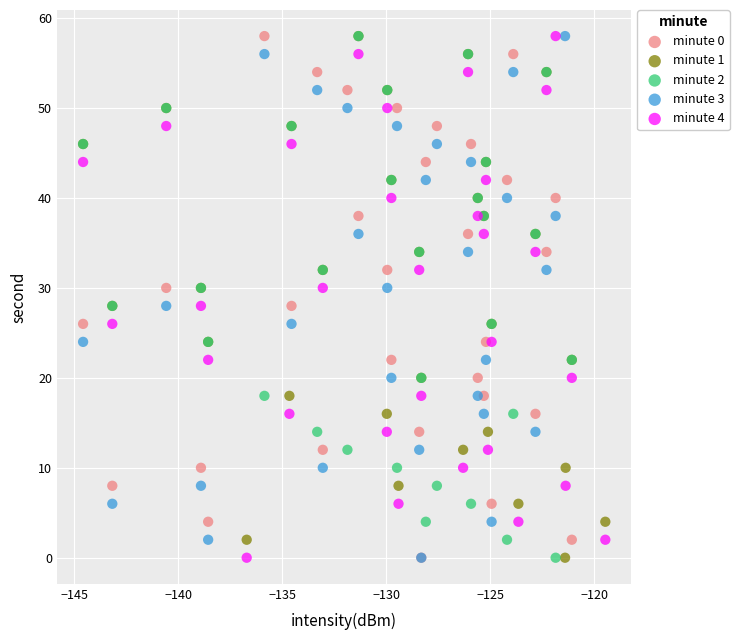

What are all the series names shown in the legend?

minute 0, minute 1, minute 2, minute 3, minute 4